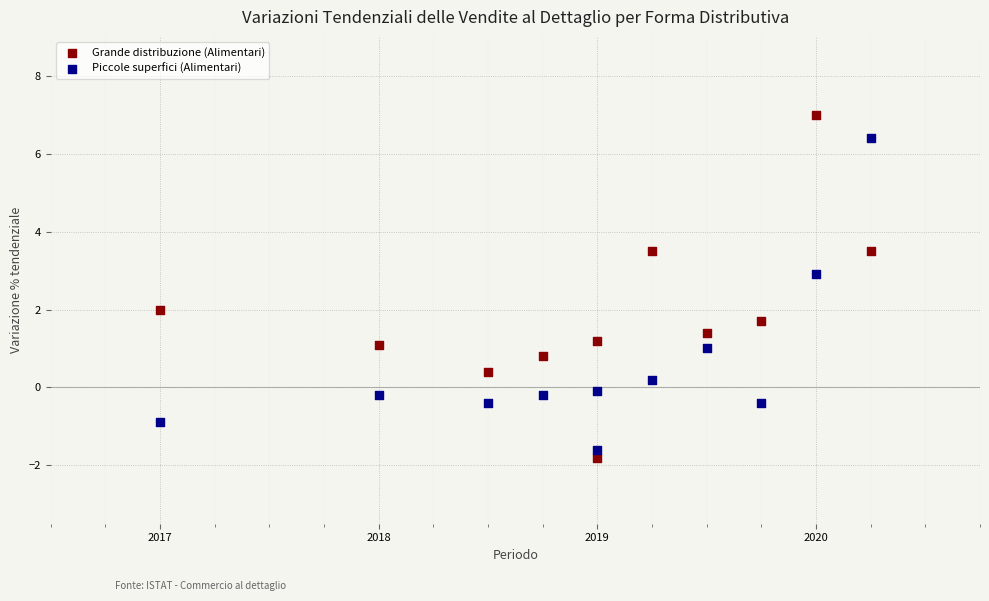

Which series reaches the maximum Y coordinate?

Grande distribuzione (Alimentari)